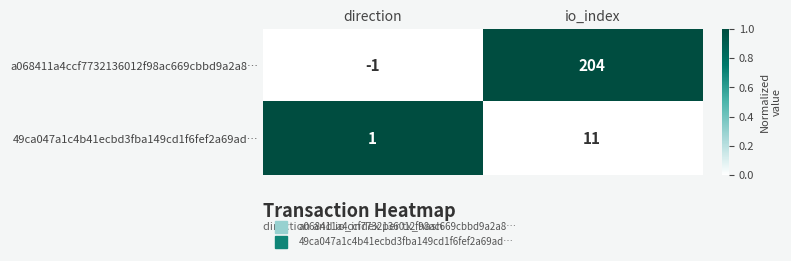

Count the number of categories in the chart.

2